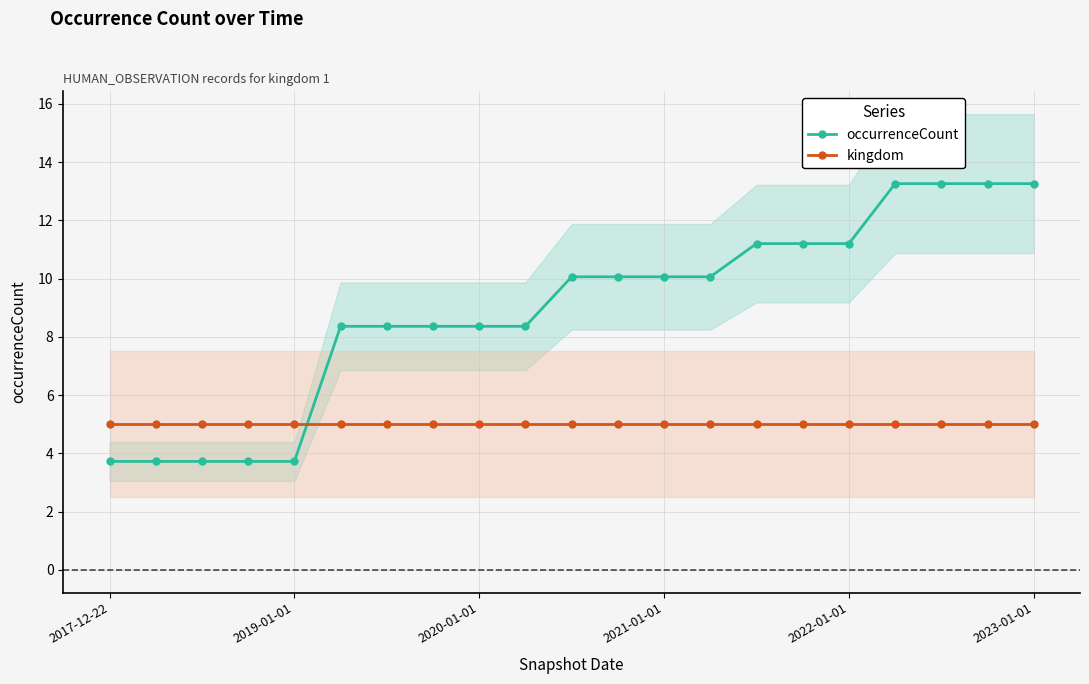

How many intersections are there between occurrenceCount and kingdom?

1